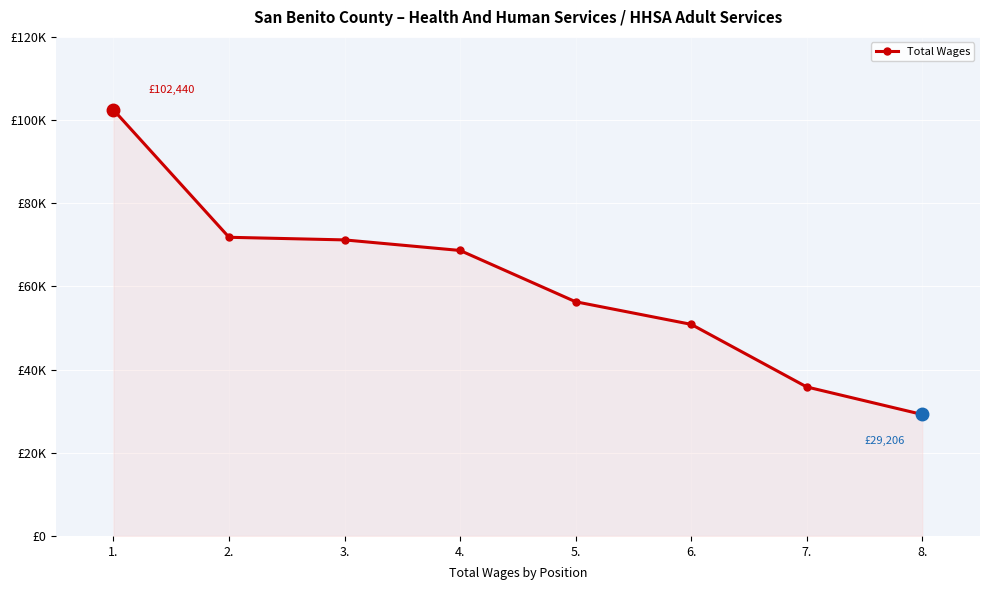

List the labels in order of value, largest first.

1., 2., 3., 4., 5., 6., 7., 8.